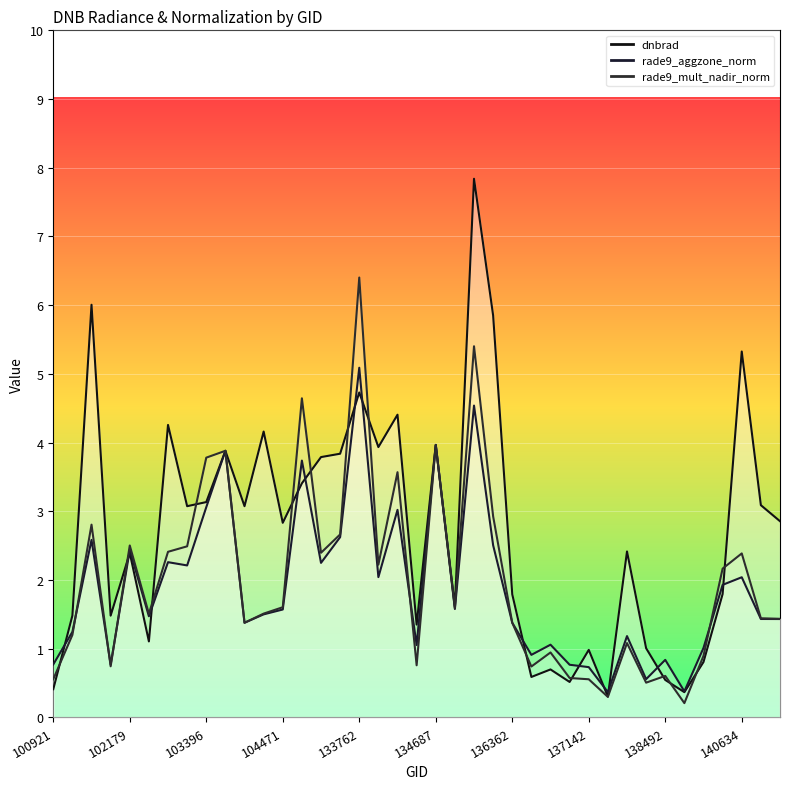

Reading right to left, list all the values displayed in this chart.

dnbrad: 141208=2.9	141015=3.1	140634=5.3	140059=1.8	139866=0.8	139283=0.4	138492=0.5	138282=1.0	137916=2.4	137903=0.3	137142=1.0	136940=0.5	136755=0.7	136561=0.6	136362=1.8	136001=5.9	135249=7.8	134872=1.6	134687=4.0	134492=1.4	134322=4.4	134138=3.9	133762=4.7	133404=3.8	133209=3.8	132847=3.4	104471=2.8	103988=4.2	103642=3.1	103515=3.9	103396=3.1	103278=3.1	102550=4.3	102300=1.1	102179=2.4	101917=1.5	101805=6.0	101303=1.5	100921=0.4
rade9_aggzone_norm: 141208=1.4	141015=1.4	140634=2.0	140059=1.9	139866=1.0	139283=0.4	138492=0.8	138282=0.6	137916=1.2	137903=0.4	137142=0.7	136940=0.8	136755=1.1	136561=0.9	136362=1.4	136001=2.5	135249=4.5	134872=1.6	134687=4.0	134492=1.1	134322=3.0	134138=2.0	133762=5.1	133404=2.6	133209=2.2	132847=3.7	104471=1.6	103988=1.5	103642=1.4	103515=3.9	103396=3.1	103278=2.2	102550=2.3	102300=1.5	102179=2.4	101917=0.8	101805=2.6	101303=1.2	100921=0.8
rade9_mult_nadir_norm: 141208=1.4	141015=1.4	140634=2.4	140059=2.2	139866=0.9	139283=0.2	138492=0.6	138282=0.5	137916=1.1	137903=0.3	137142=0.6	136940=0.6	136755=0.9	136561=0.7	136362=1.4	136001=2.9	135249=5.4	134872=1.6	134687=4.0	134492=0.8	134322=3.6	134138=2.2	133762=6.4	133404=2.7	133209=2.4	132847=4.6	104471=1.6	103988=1.5	103642=1.4	103515=3.9	103396=3.8	103278=2.5	102550=2.4	102300=1.5	102179=2.5	101917=0.7	101805=2.8	101303=1.2	100921=0.6